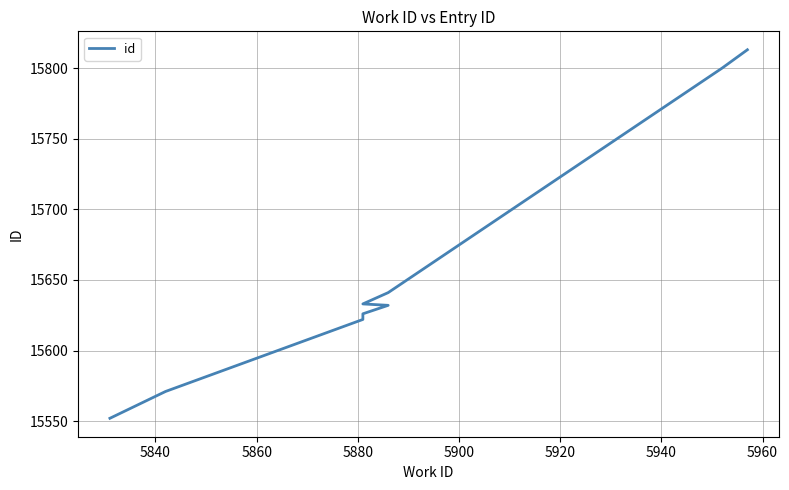

True or false: the data shows 7218 at 5840.

False